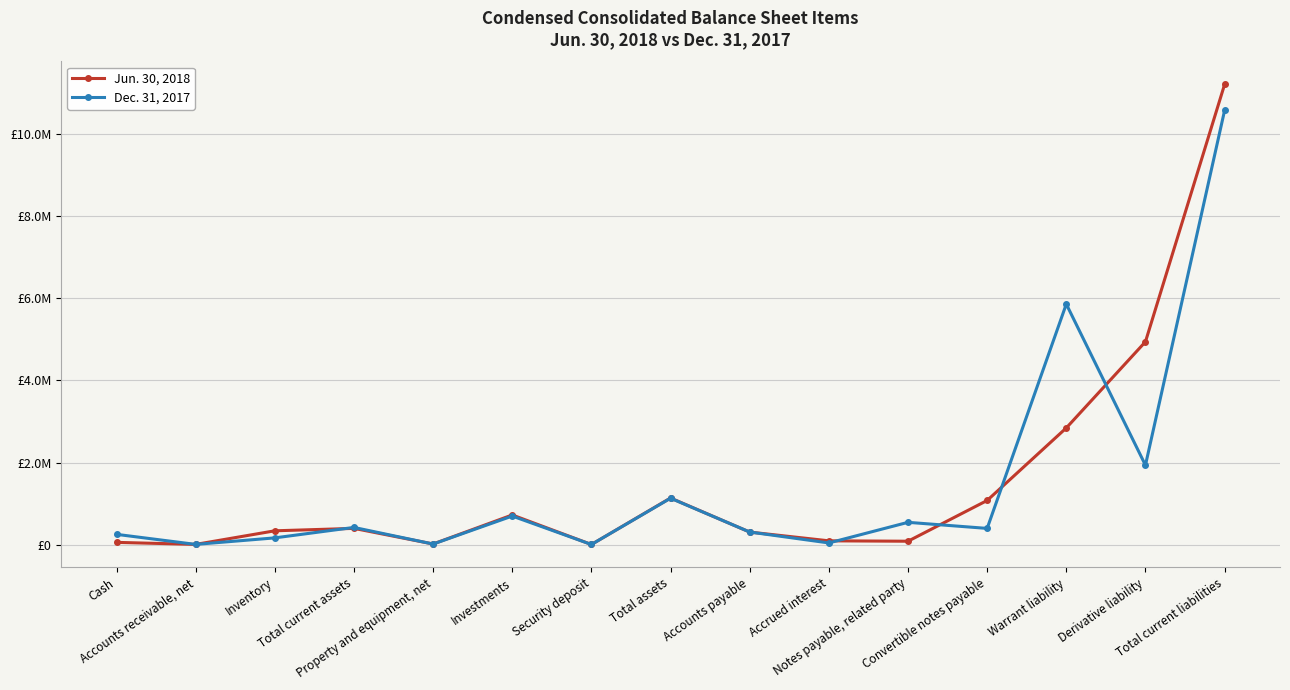

Is this an area chart (filled region under the line)?

No